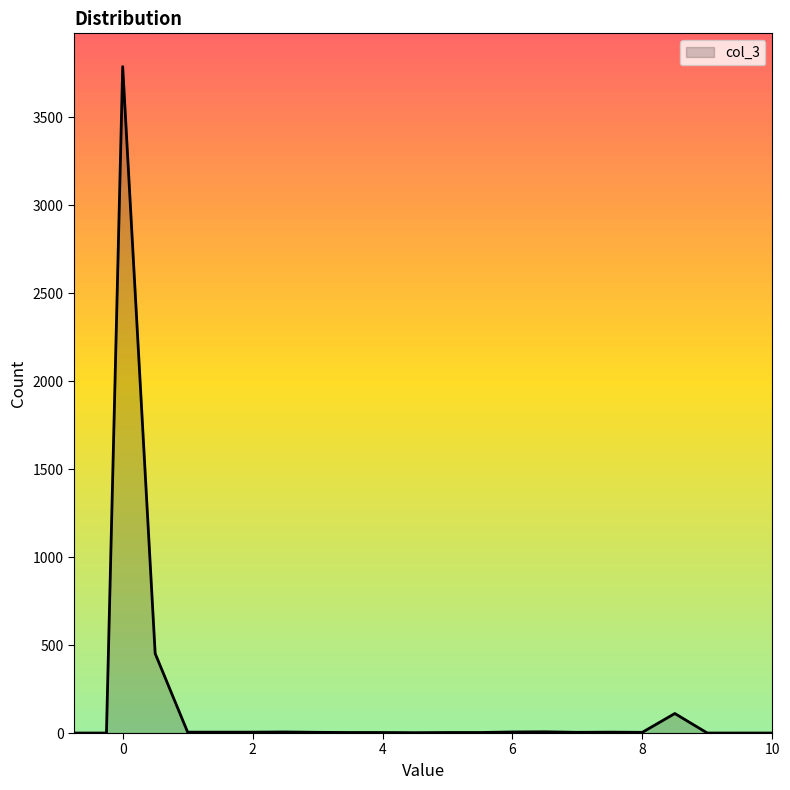

What is the greatest value displayed?

3789